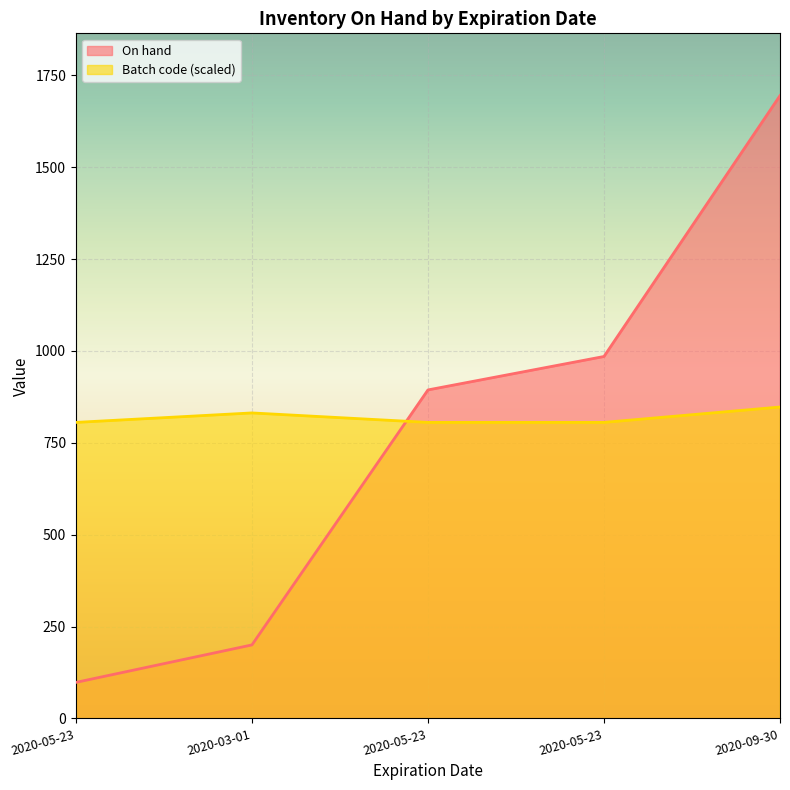

What is the total value across all series at 2020-09-30?

2542.5